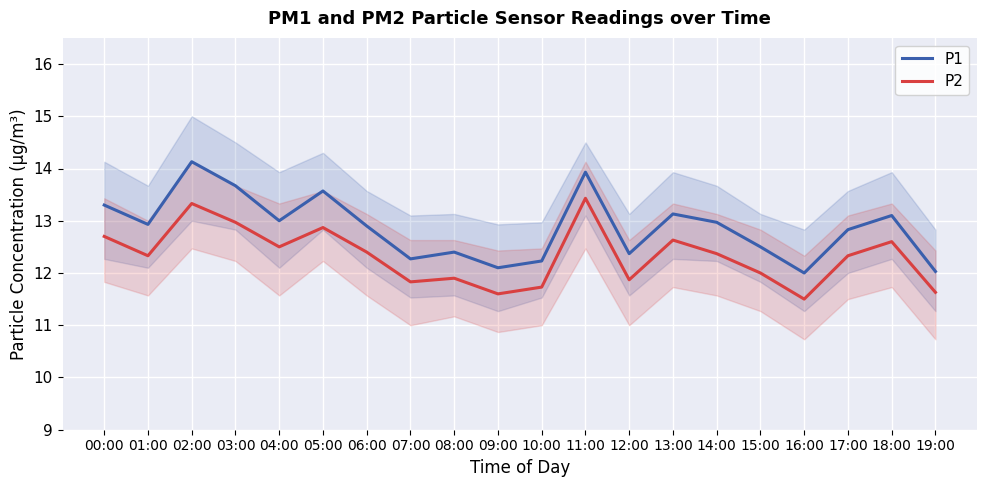

At how many categories does at least one series exceed 13?

7